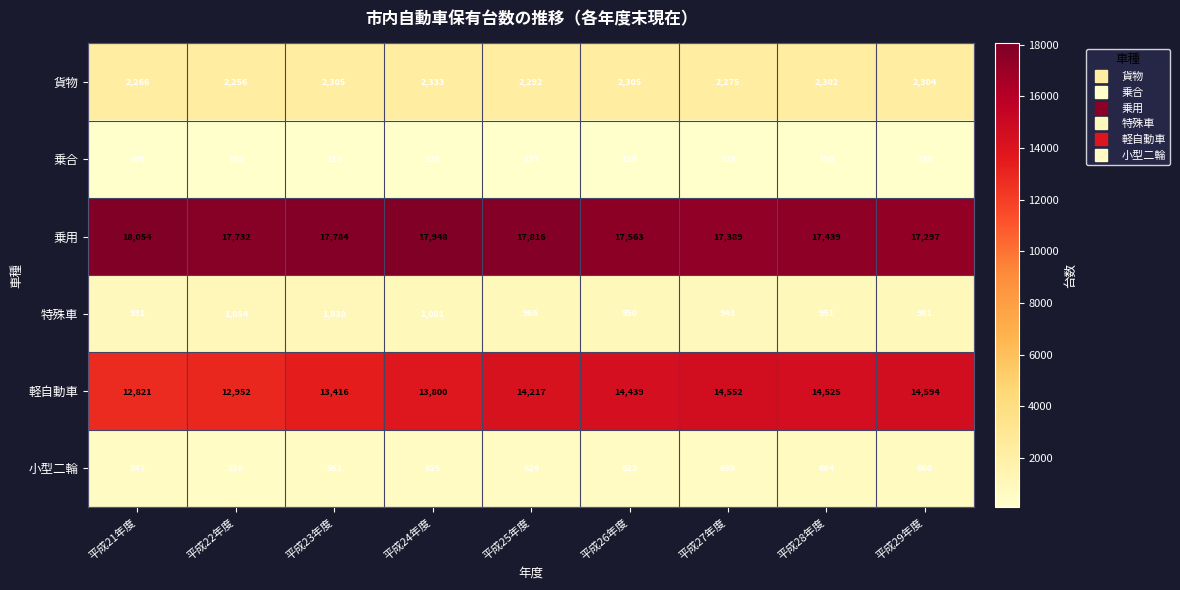

What is the sum of the 小型二輪 values at 平成23年度 and 平成22年度?

1077